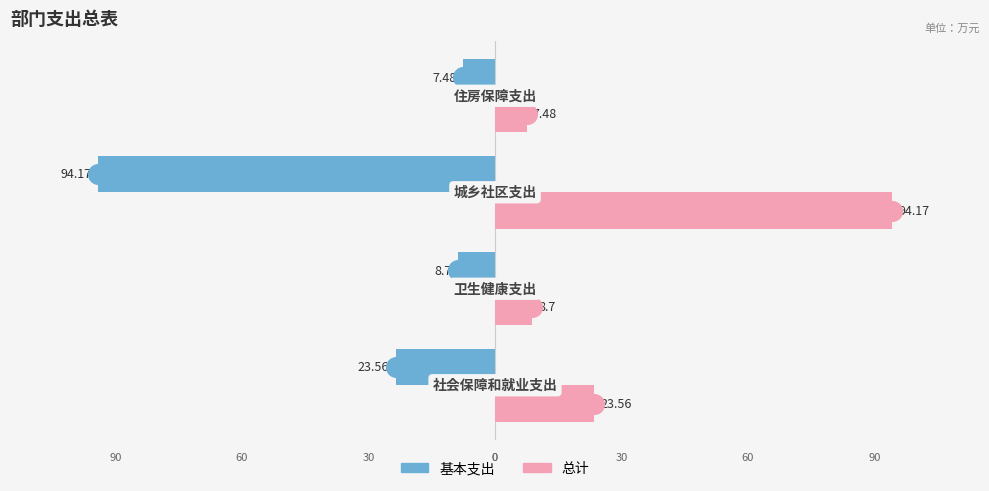

Which series contains the lowest Y value?

基本支出